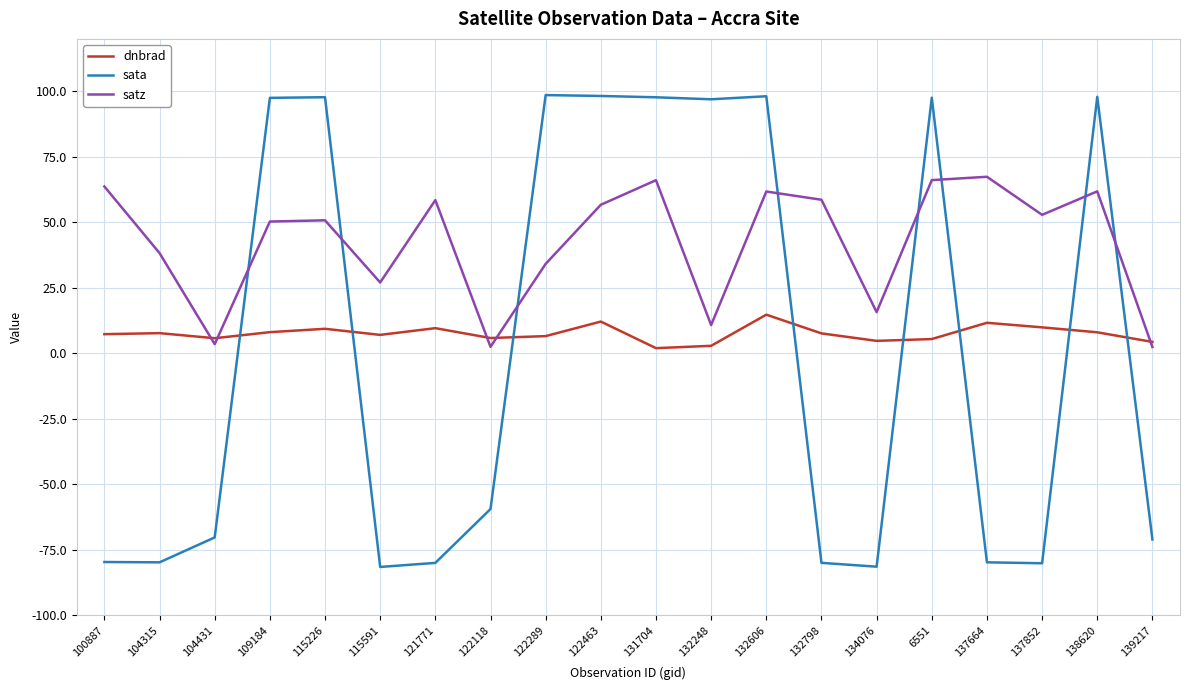

What is the average value of the dnbrad series?

7.5